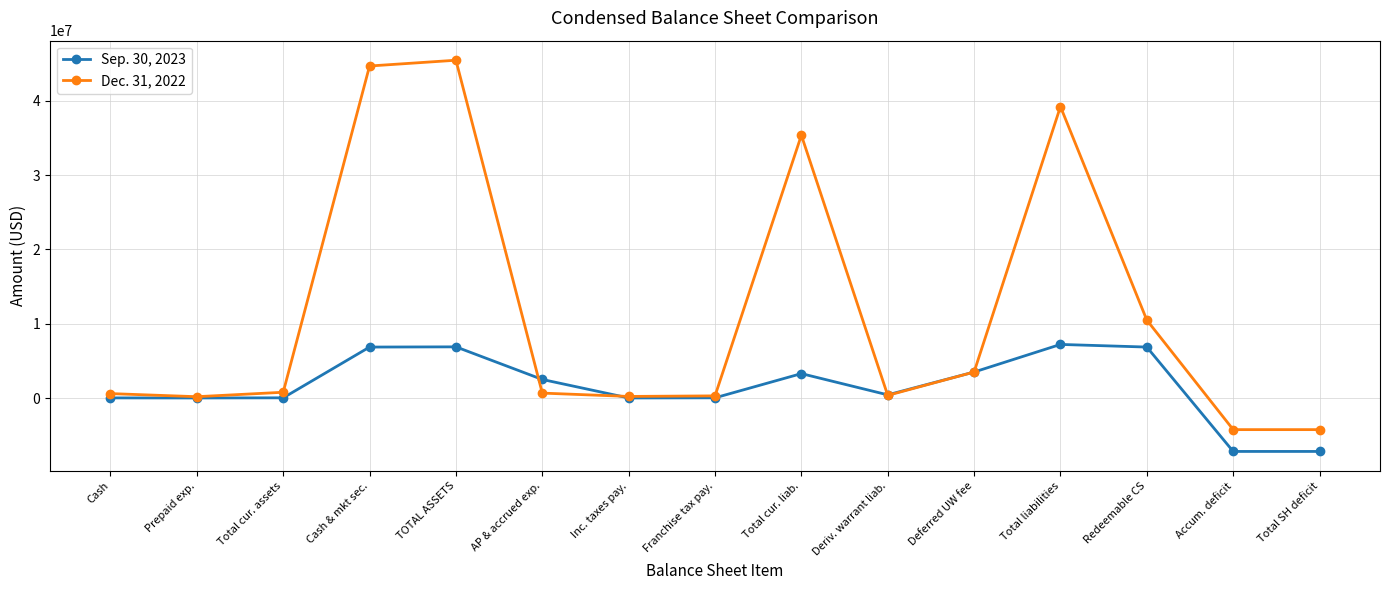

The value of Sep. 30, 2023 at Deferred UW fee is 3500000. True or false?

True